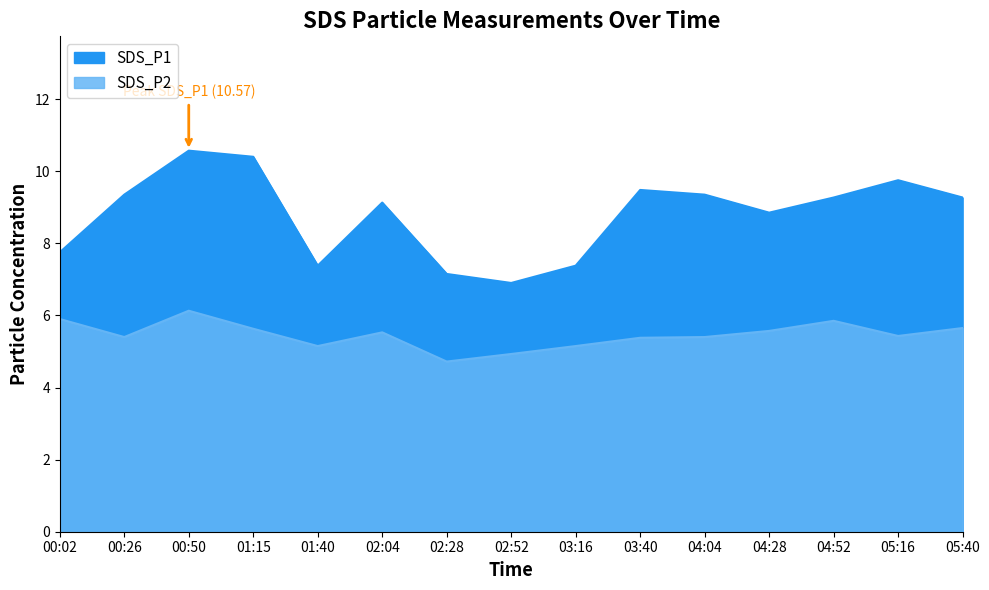

True or false: SDS_P2 and SDS_P1 intersect in this chart.

False